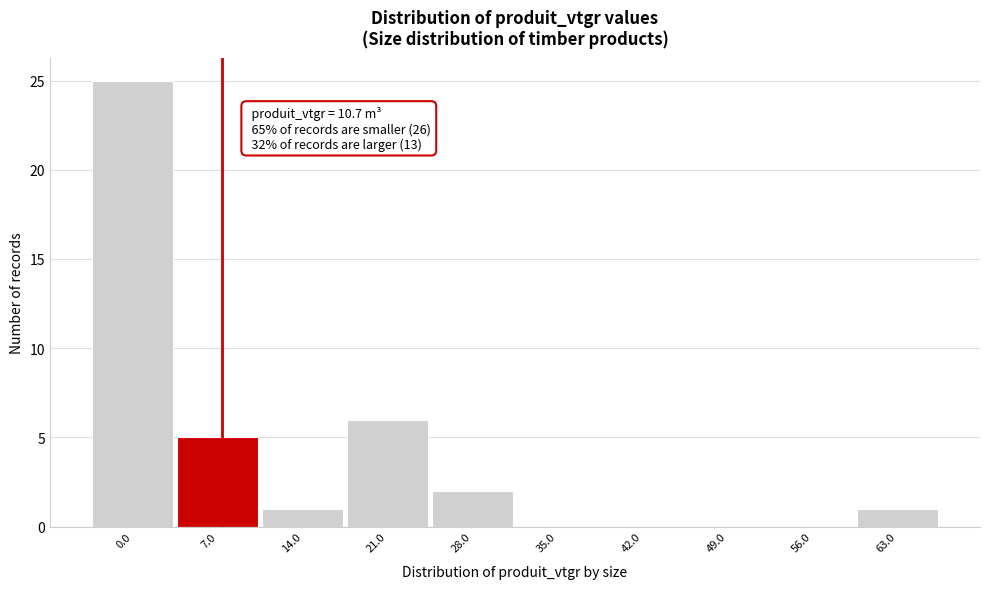

Reading left to right, extract all data points from this chart.

0.0=25	7.0=5	14.0=1	21.0=6	28.0=2	35.0=0	42.0=0	49.0=0	56.0=0	63.0=1